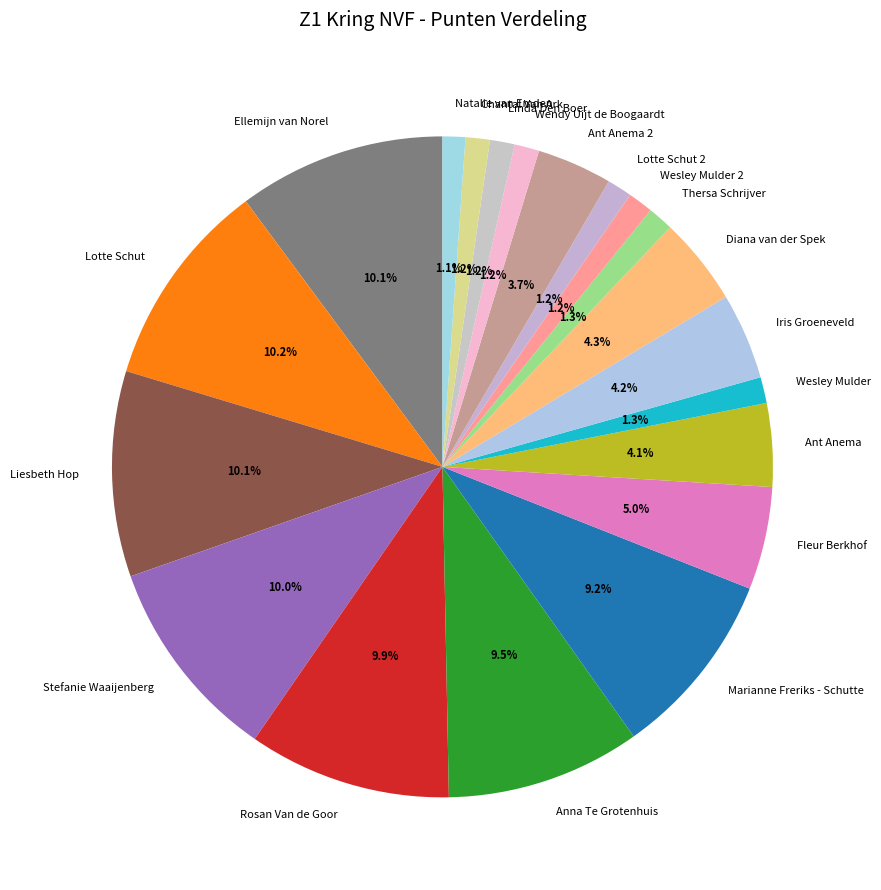

To the nearest percent, what percentage of the pie is Ellemijn van Norel?

10%